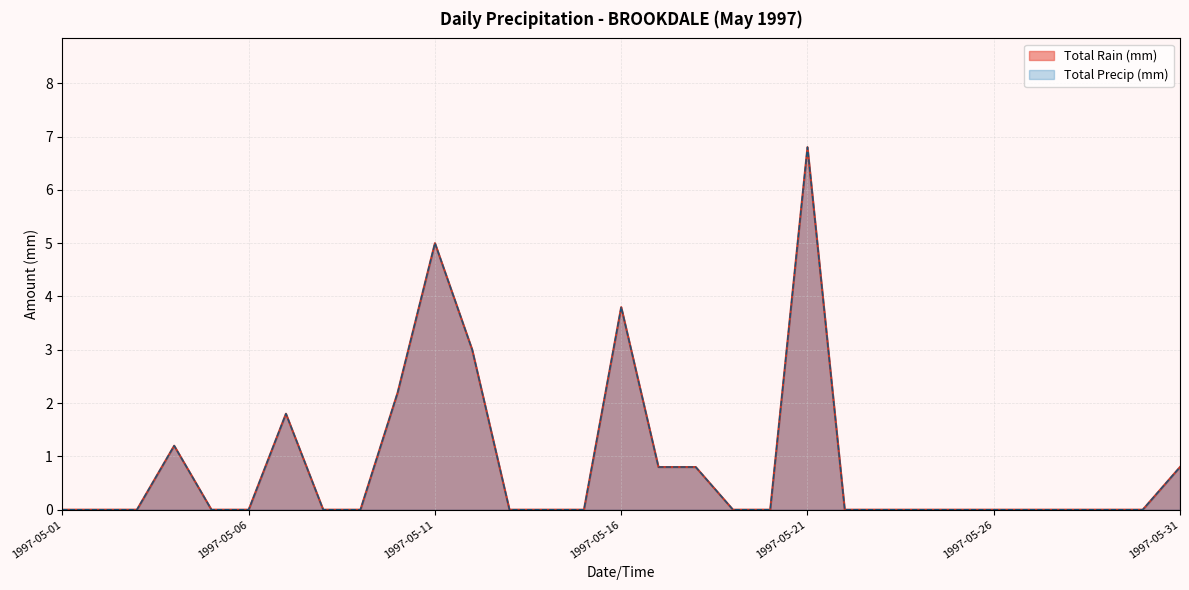

Which series has the widest spread of values?

Total Rain (mm)